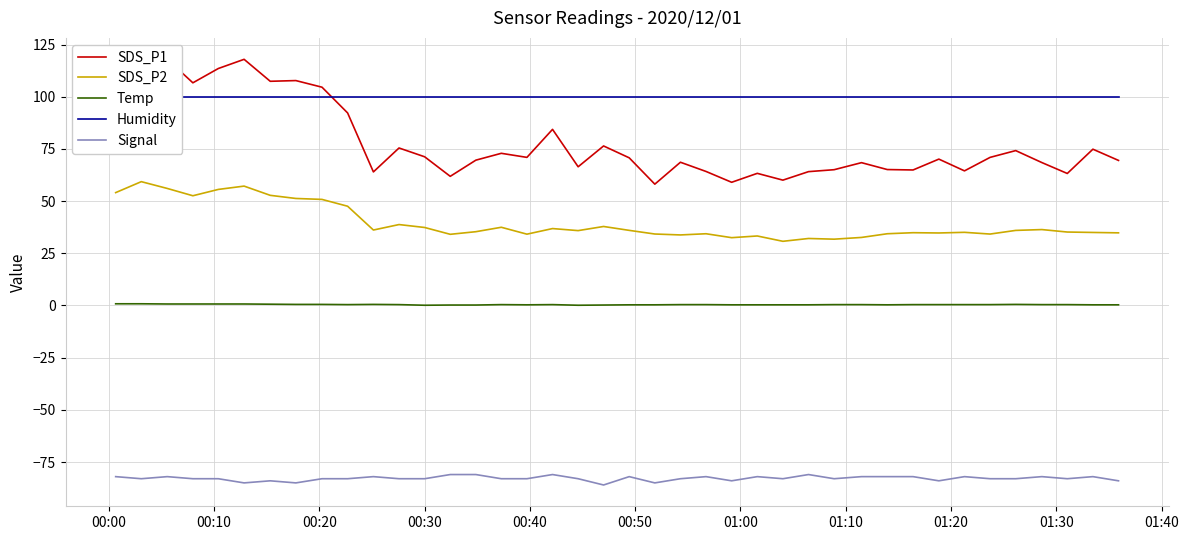

True or false: Temp has more than 0 points higher than both neighbors.

True